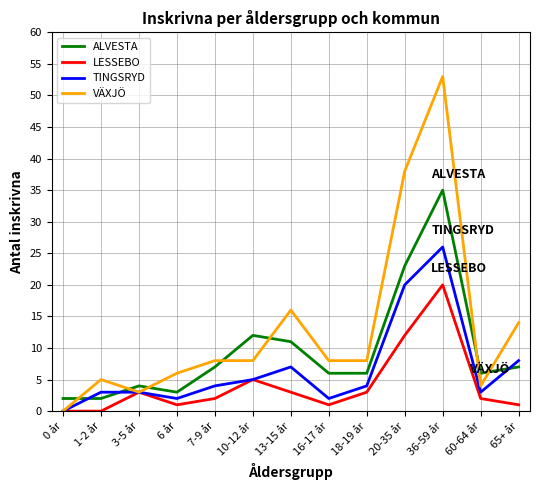

Where is LESSEBO nearest to the value 10?

20-35 år